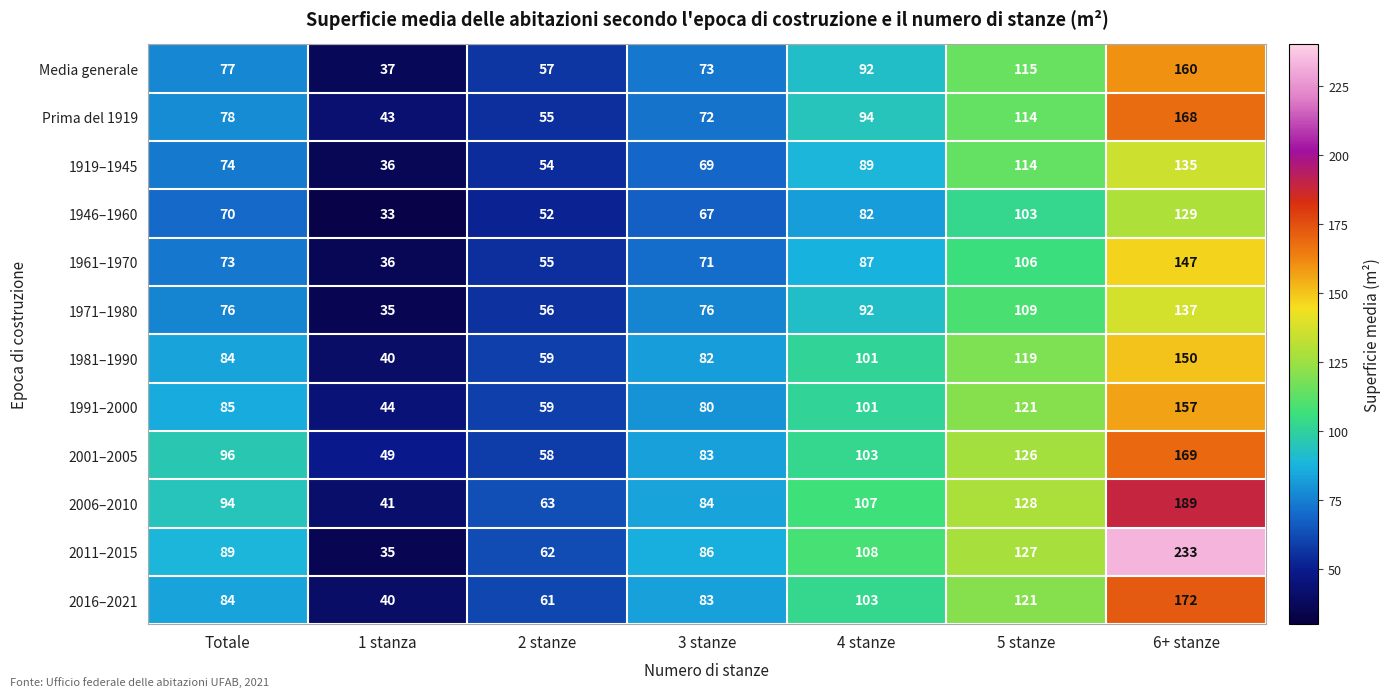

What is the minimum value for Prima del 1919?

43